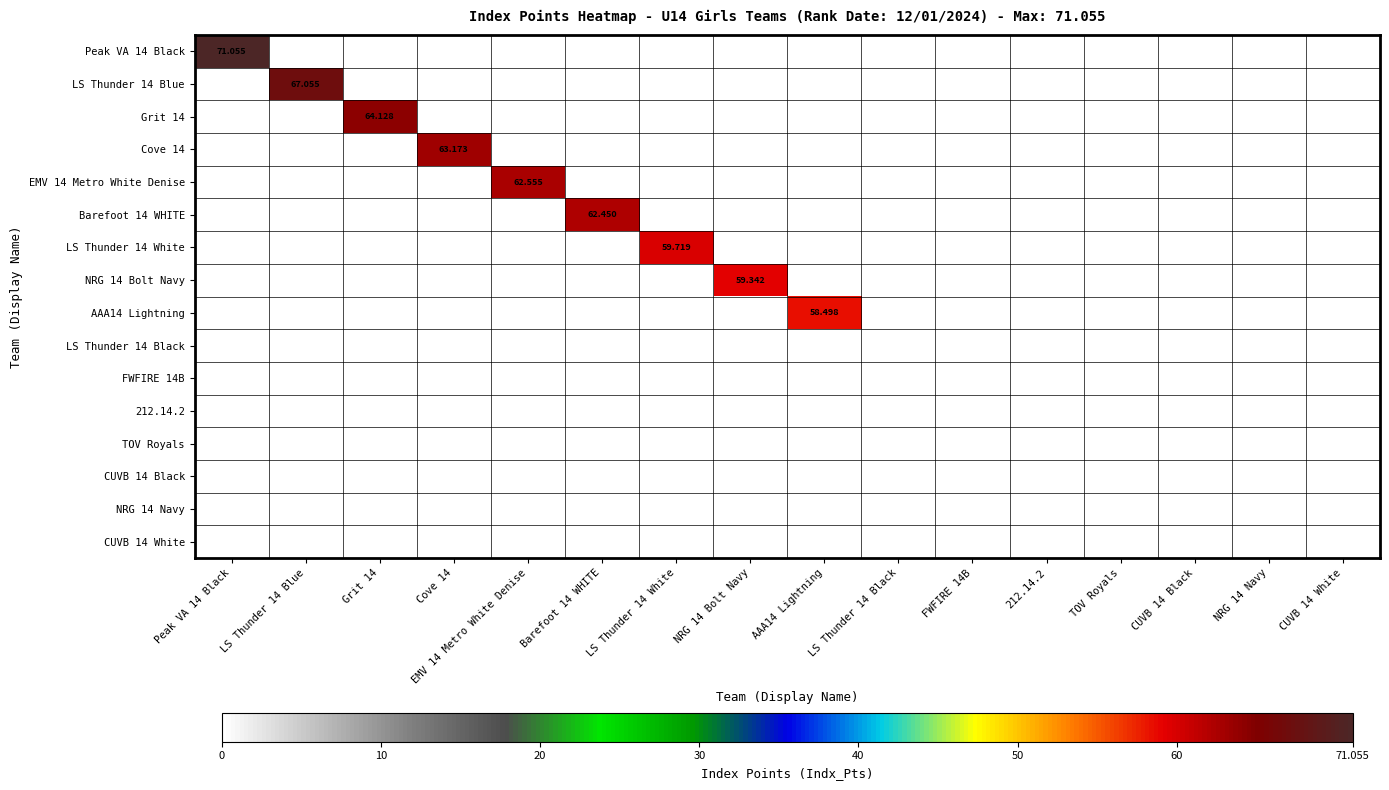

What is the spread (max minus min) of values at LS Thunder 14 Blue?

67.1